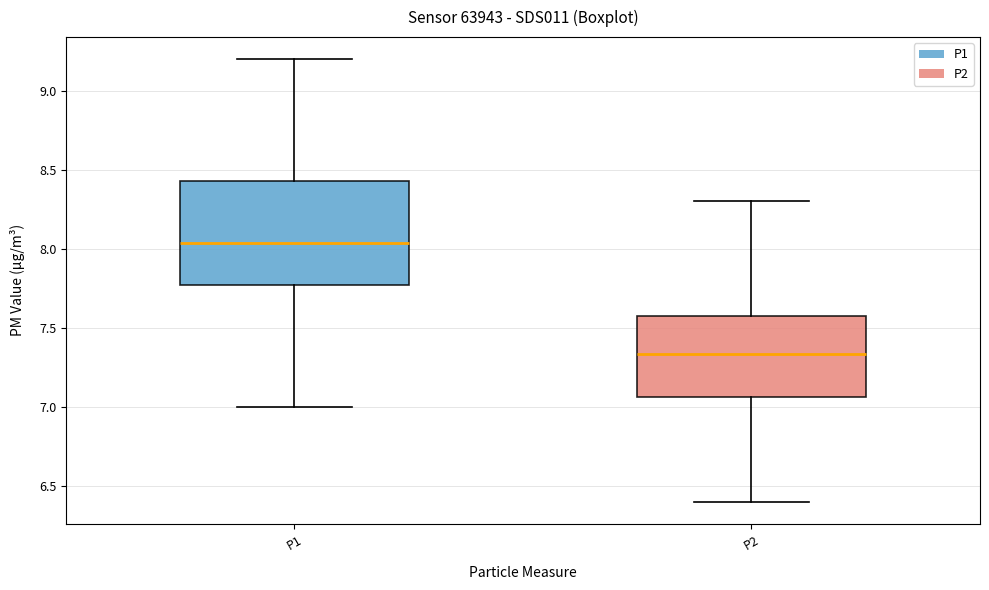

Which box is the tallest, from its lower edge to its upper edge?

P1